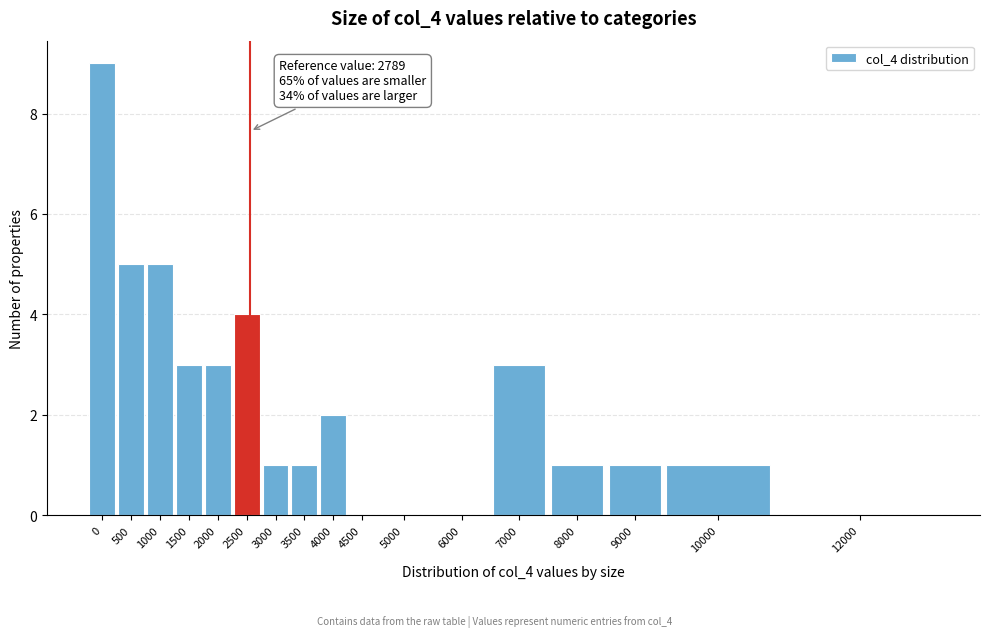

Reading left to right, transcribe all the data shown in this chart.

0=9	500=5	1000=5	1500=3	2000=3	2500=4	3000=1	3500=1	4000=2	4500=0	5000=0	6000=0	7000=3	8000=1	9000=1	10000=1	12000=0